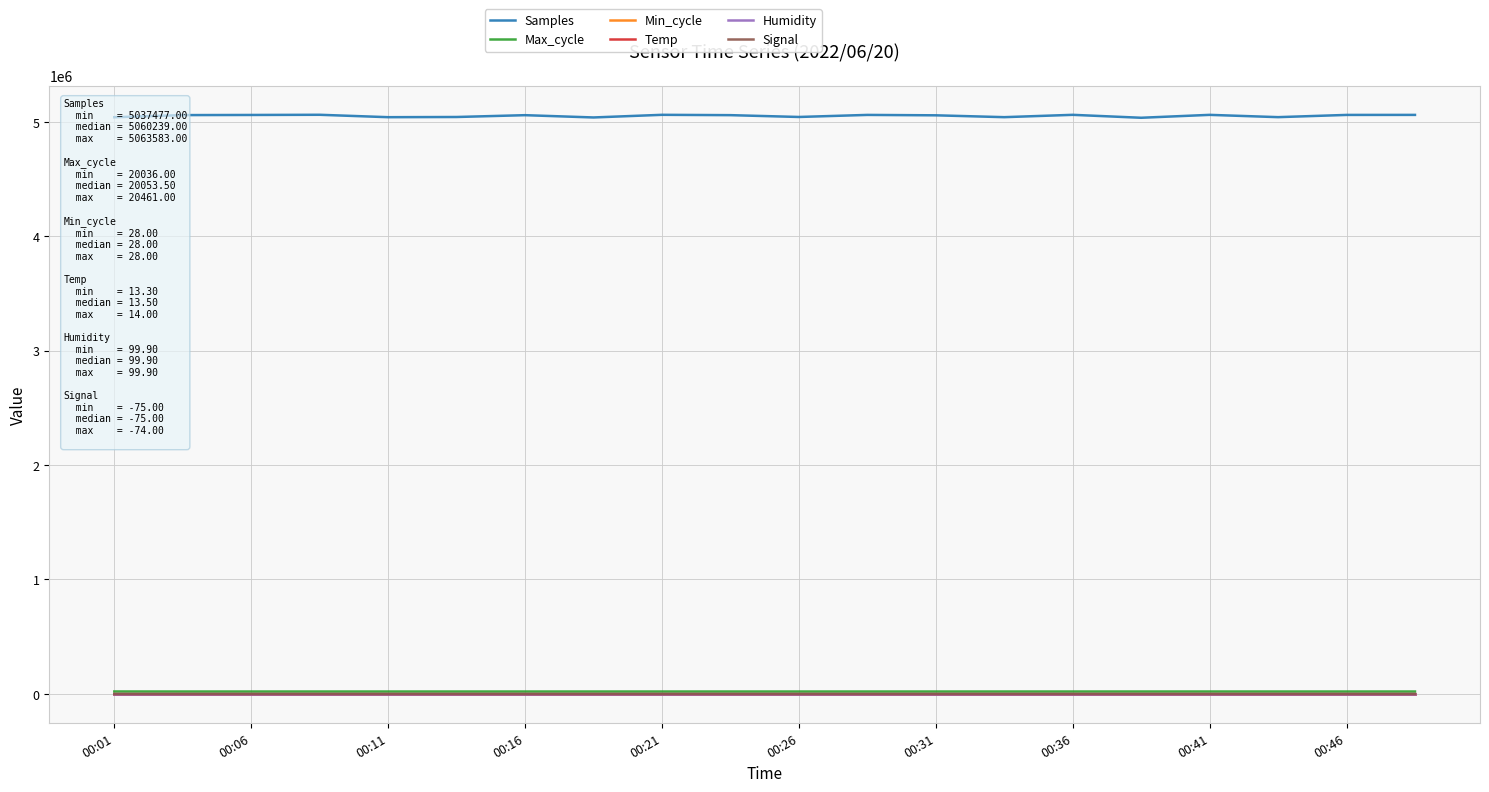

What are all the series names shown in the legend?

Samples, Max_cycle, Min_cycle, Temp, Humidity, Signal